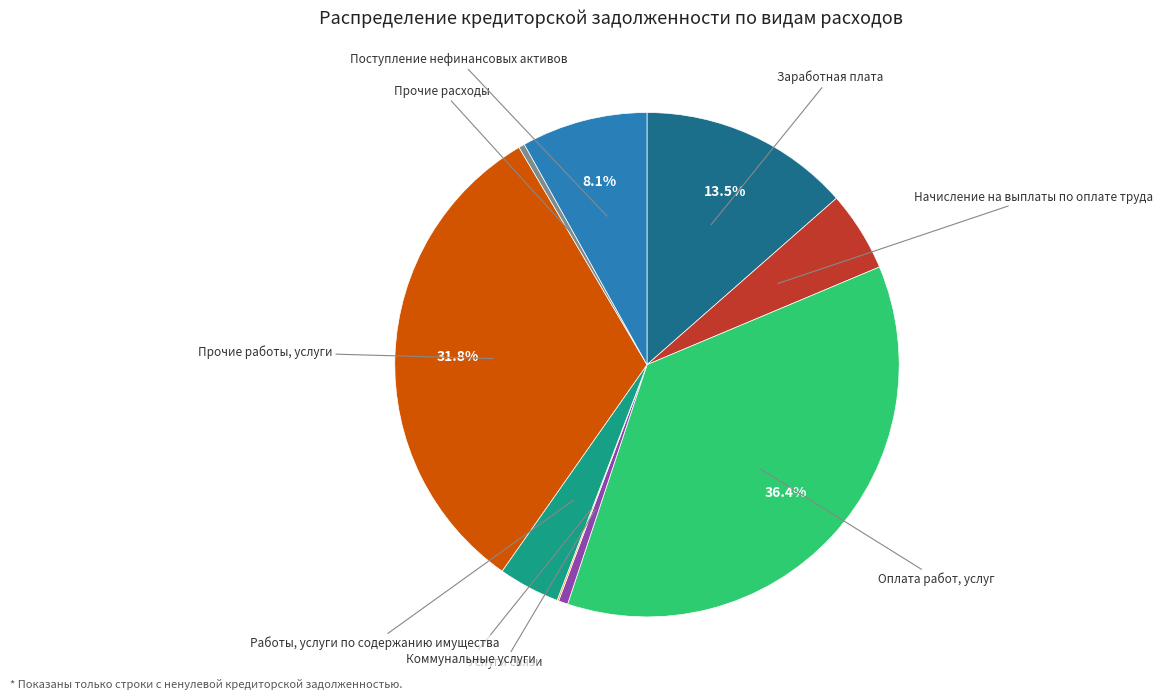

Is there any slice that represents more than half of the pie?

No